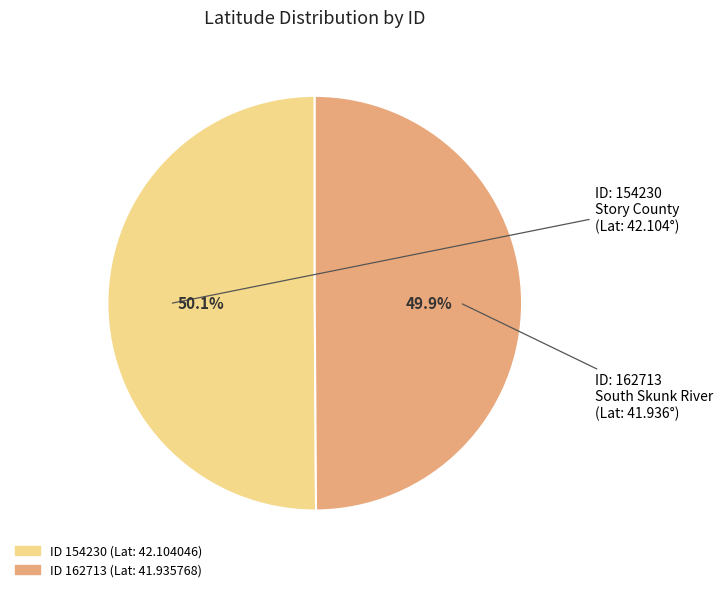

Is there a majority slice in this chart?

Yes